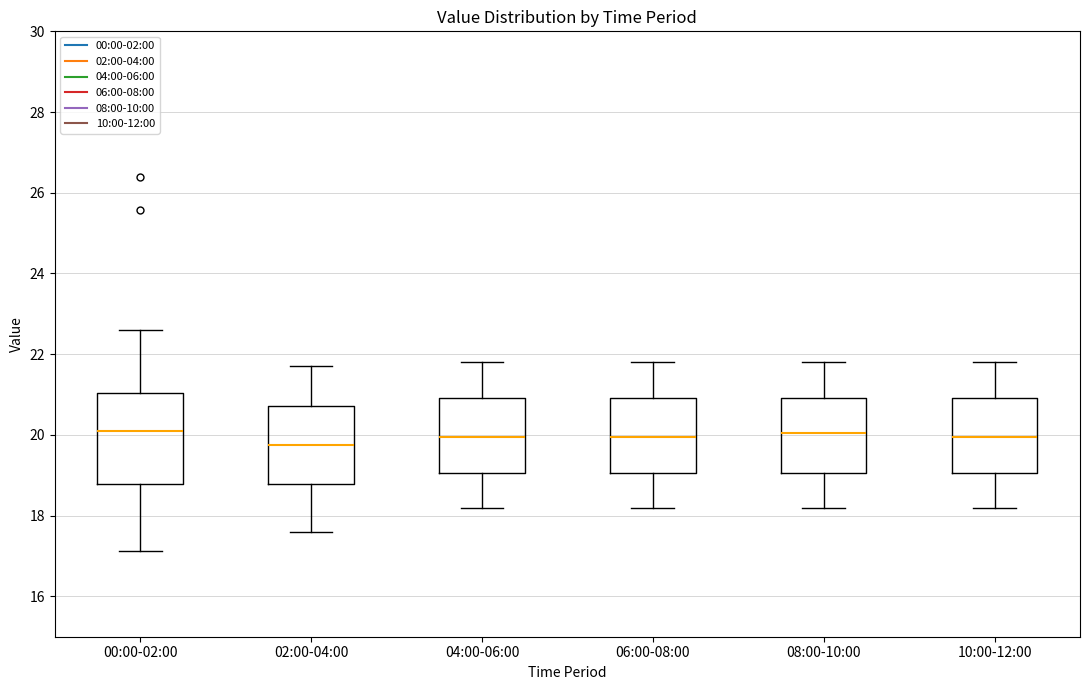

Reading left to right, transcribe this box plot: for each box, give where its median line is, the range the box spans, and where its two whiskers end, as read against the y-axis. The values are not printed on the chart, so give them approximately, as read against the axis.

00:00-02:00: median 20.2, box 18.8 to 21.0, whiskers 17.2 to 22.6
02:00-04:00: median 19.8, box 18.8 to 20.8, whiskers 17.6 to 21.8
04:00-06:00: median 20.0, box 19.0 to 21.0, whiskers 18.2 to 21.8
06:00-08:00: median 20.0, box 19.0 to 21.0, whiskers 18.2 to 21.8
08:00-10:00: median 20.0, box 19.0 to 21.0, whiskers 18.2 to 21.8
10:00-12:00: median 20.0, box 19.0 to 21.0, whiskers 18.2 to 21.8